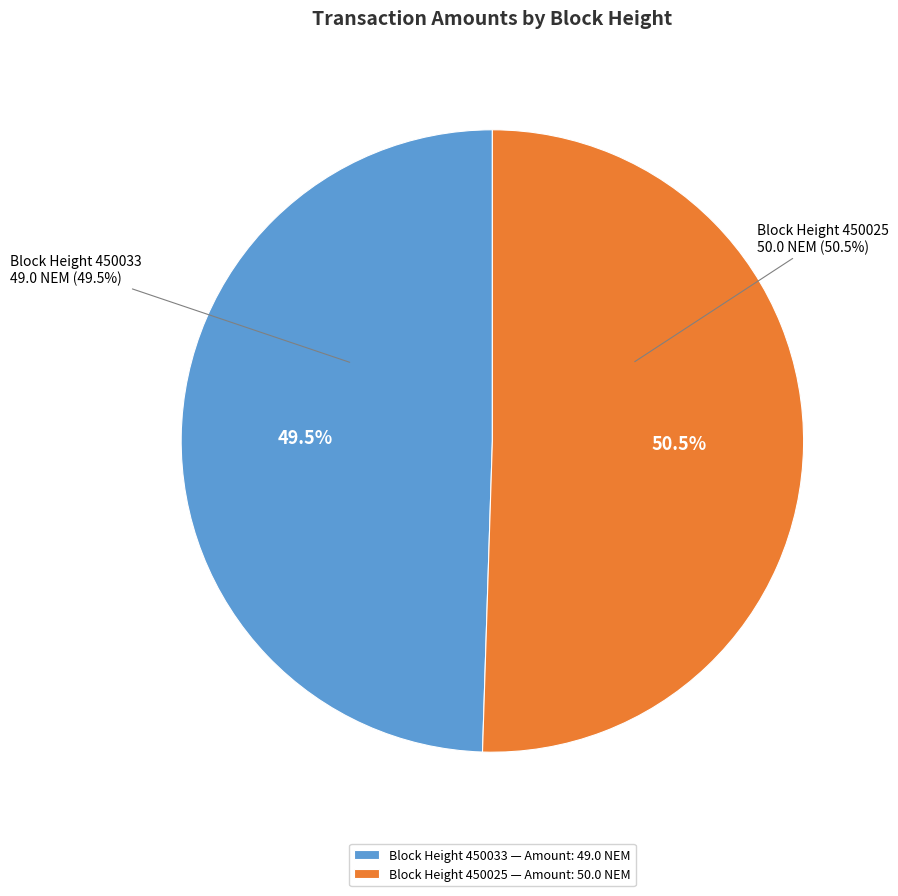

Which slice is the smallest?

450033